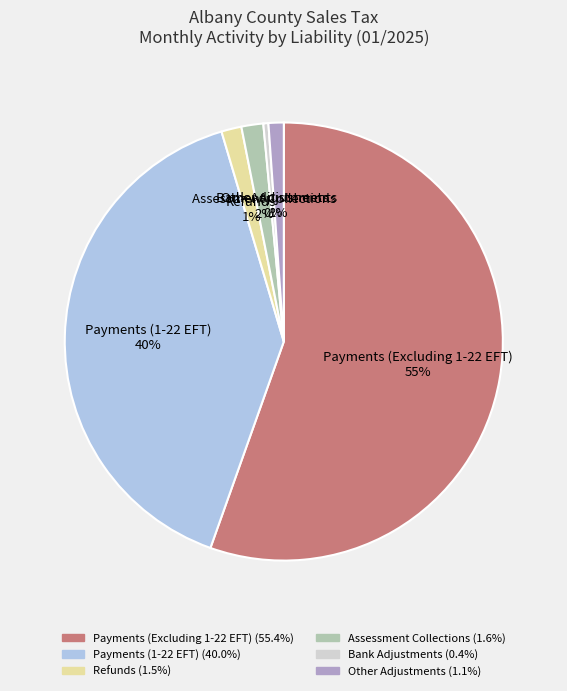

Which slice is the smallest?

Bank Adjustments